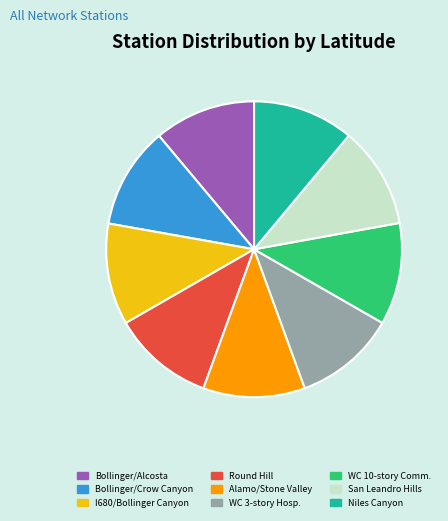

What is the ratio of the value at Bollinger/Alcosta to the value at Round Hill?

1.0